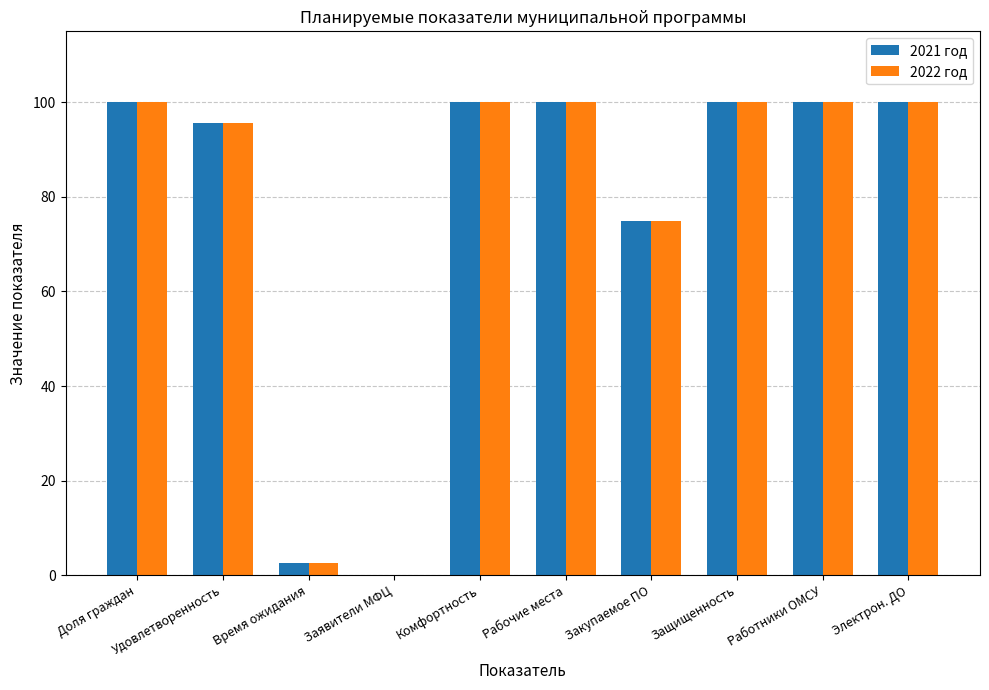

How many distinct data groups are displayed?

2